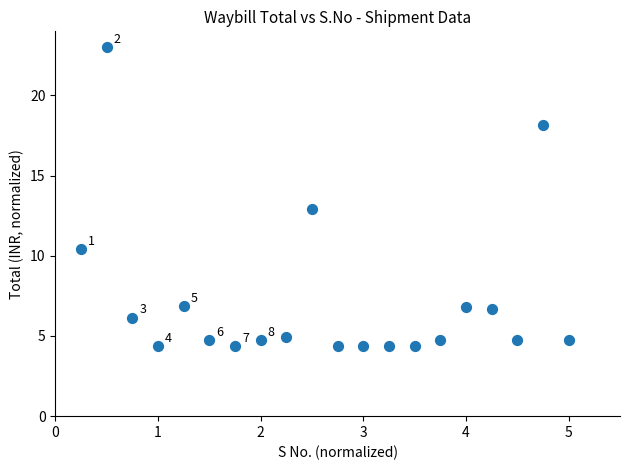

What is the range of Y values (max minus min)?

18.6